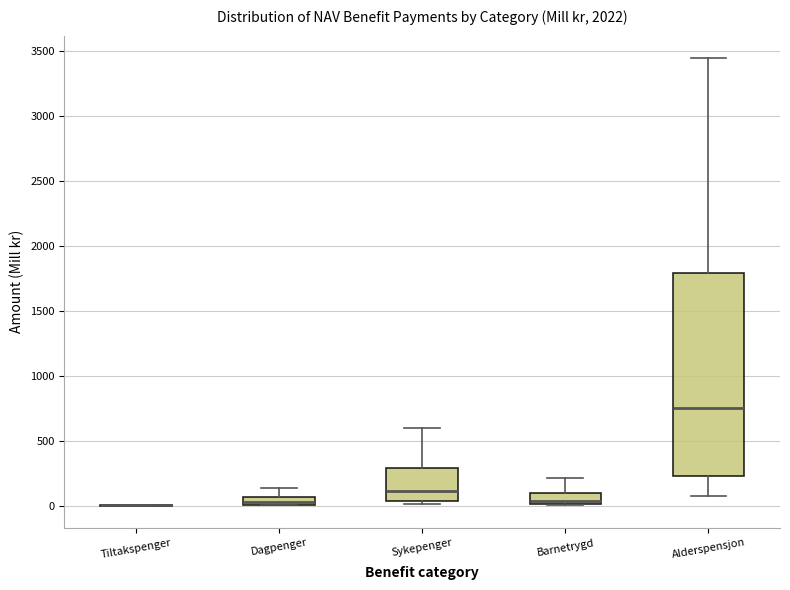

Where does the upper whisker of the box for Alderspensjon end on the y-axis? The values are not printed on the chart, so give them approximately, as read against the axis.

3450